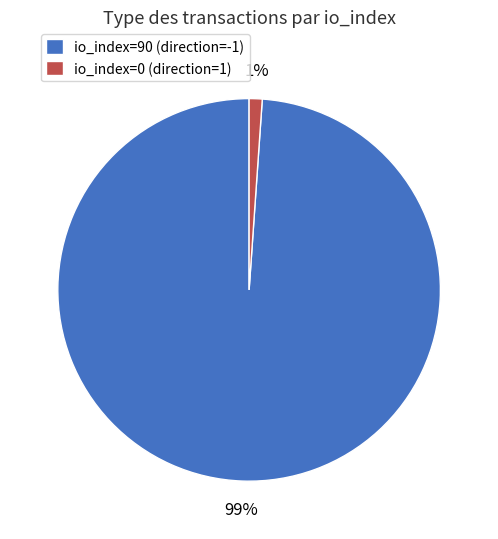

Which slice is the largest?

io_index=90 (direction=-1)